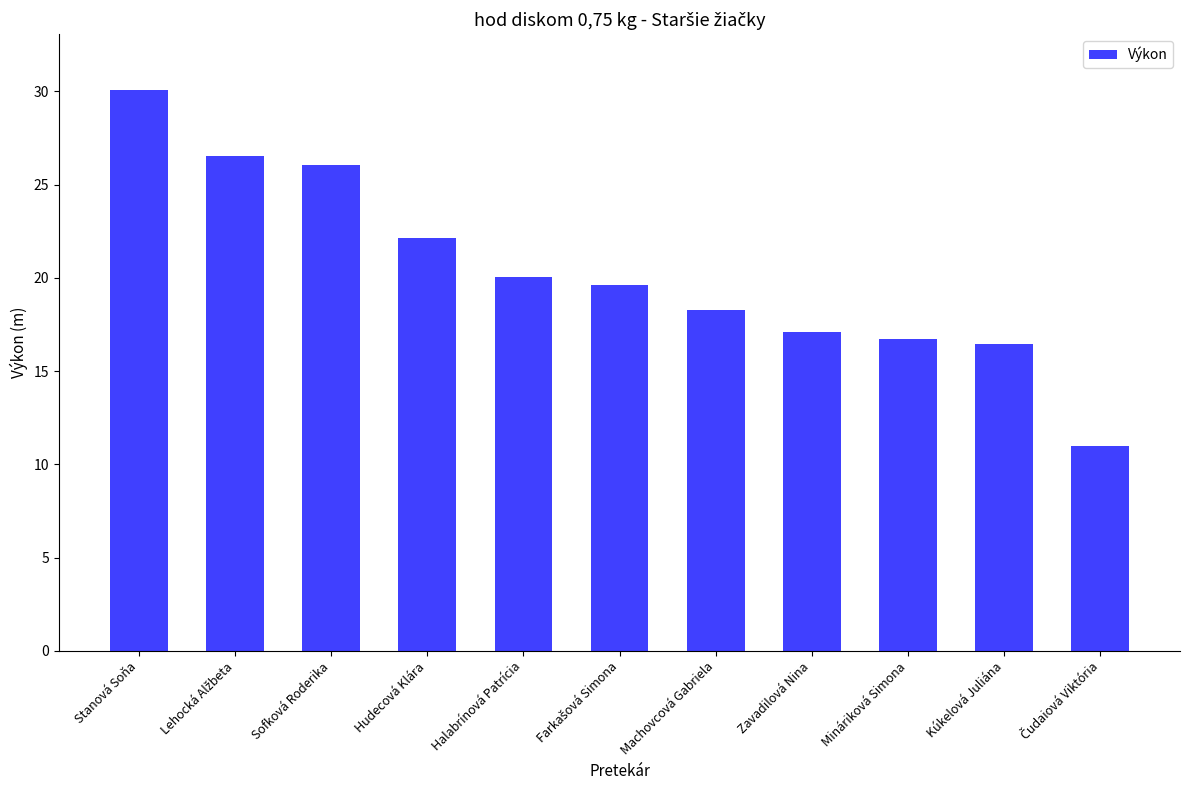

What is the label of the 2nd bar from the right?

Kúkelová Juliána